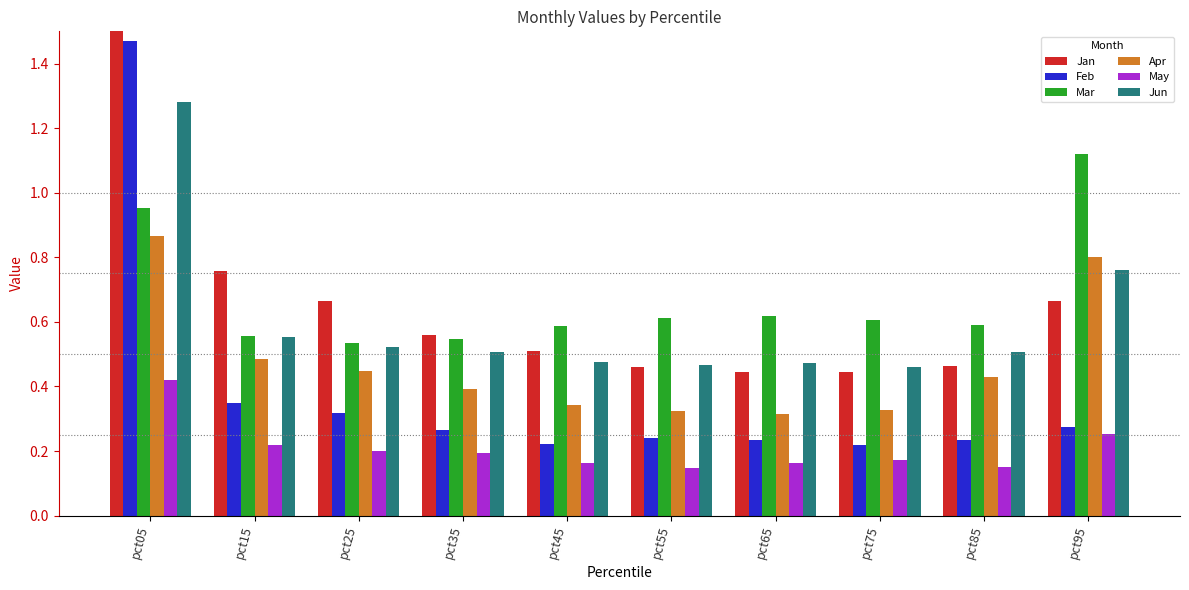

Are the bars grouped side by side (vs. stacked)?

Yes